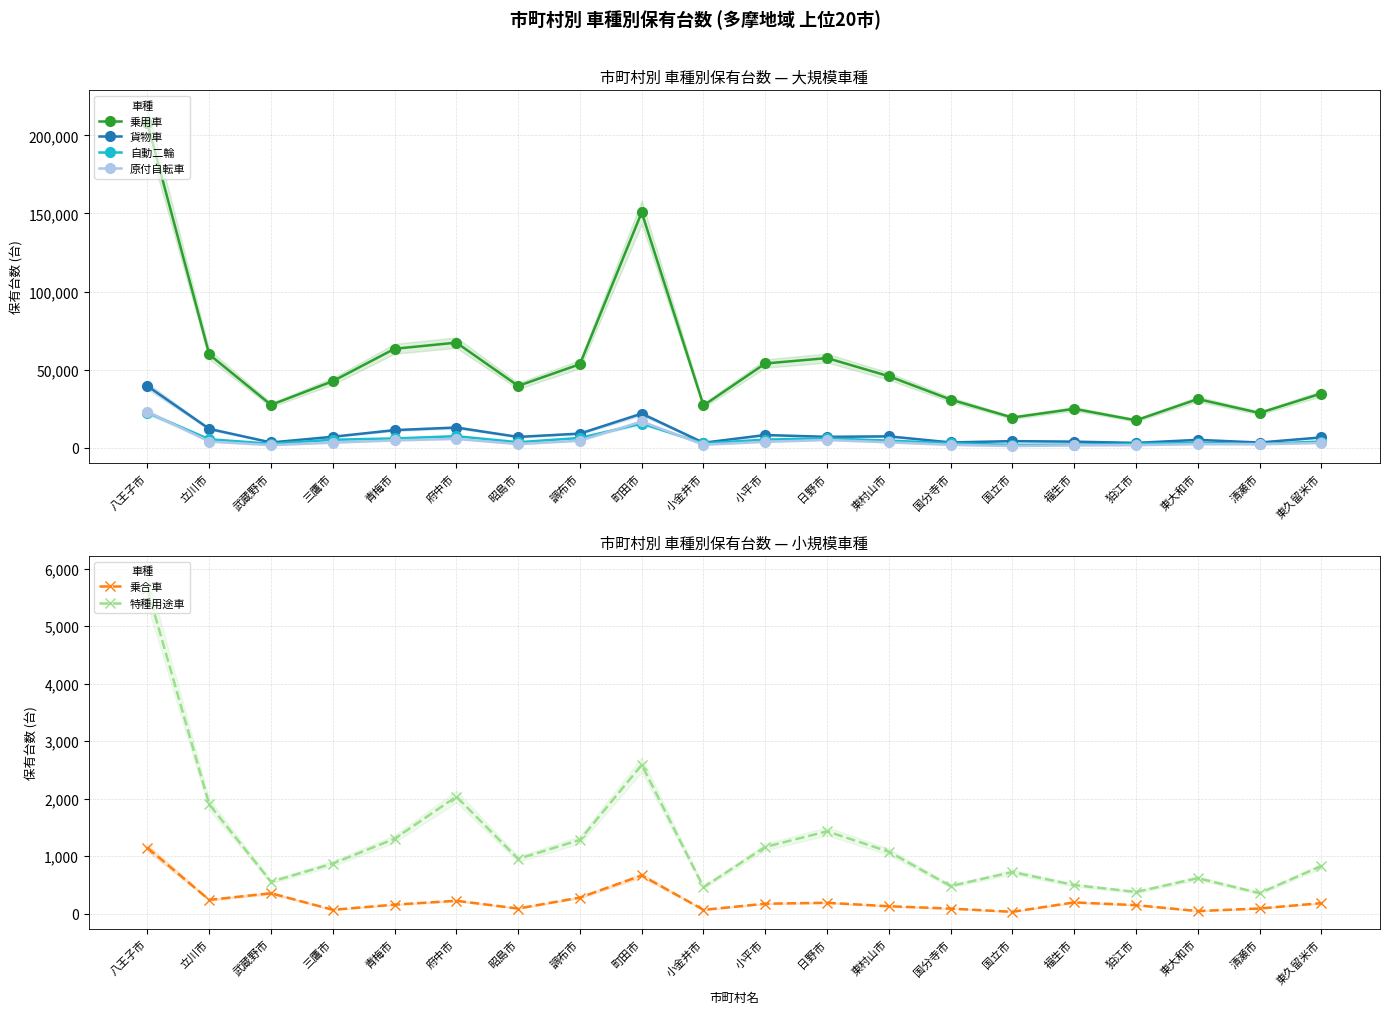

Reading left to right, list all the values displayed in this chart.

乗用車: 207727	59745	27459	42643	63388	67318	39621	53534	150737	27102	53966	57438	45814	30868	19358	24926	17599	31184	22291	34745
貨物車: 39494	12116	3410	7062	11308	12969	6954	9085	21865	3232	8179	7008	7326	3430	4264	3937	3123	5079	3366	6632
自動二輪: 22456	5463	2606	5161	5964	7438	3563	6301	15510	2821	5247	6021	4600	2876	1846	2022	2527	3231	2391	4013
原付自転車: 23015	4008	1695	3310	4753	5703	2365	4535	16844	1952	3825	5014	3502	1882	1129	1546	1700	2349	2283	3080
乗合車: 1147	242	357	69	159	226	91	282	667	68	175	191	131	90	34	198	150	47	92	185
特種用途車: 5646	1901	557	873	1305	2038	954	1285	2591	462	1162	1434	1079	482	726	500	379	620	359	831